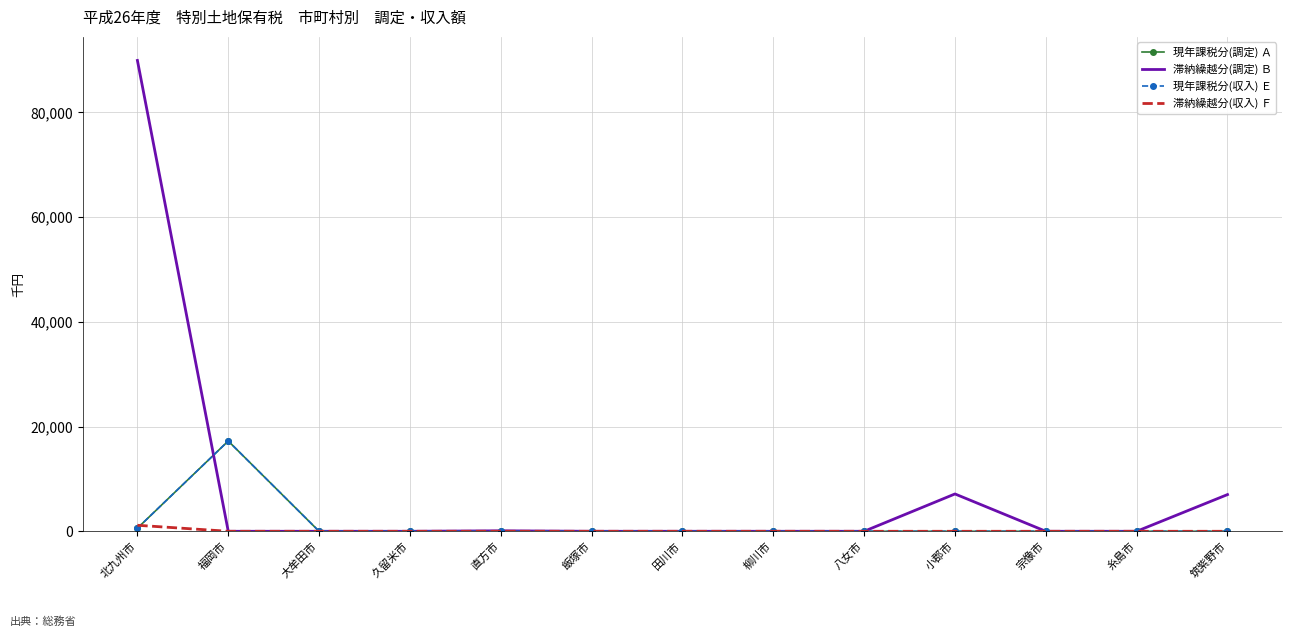

Count the number of data series in this chart.

4